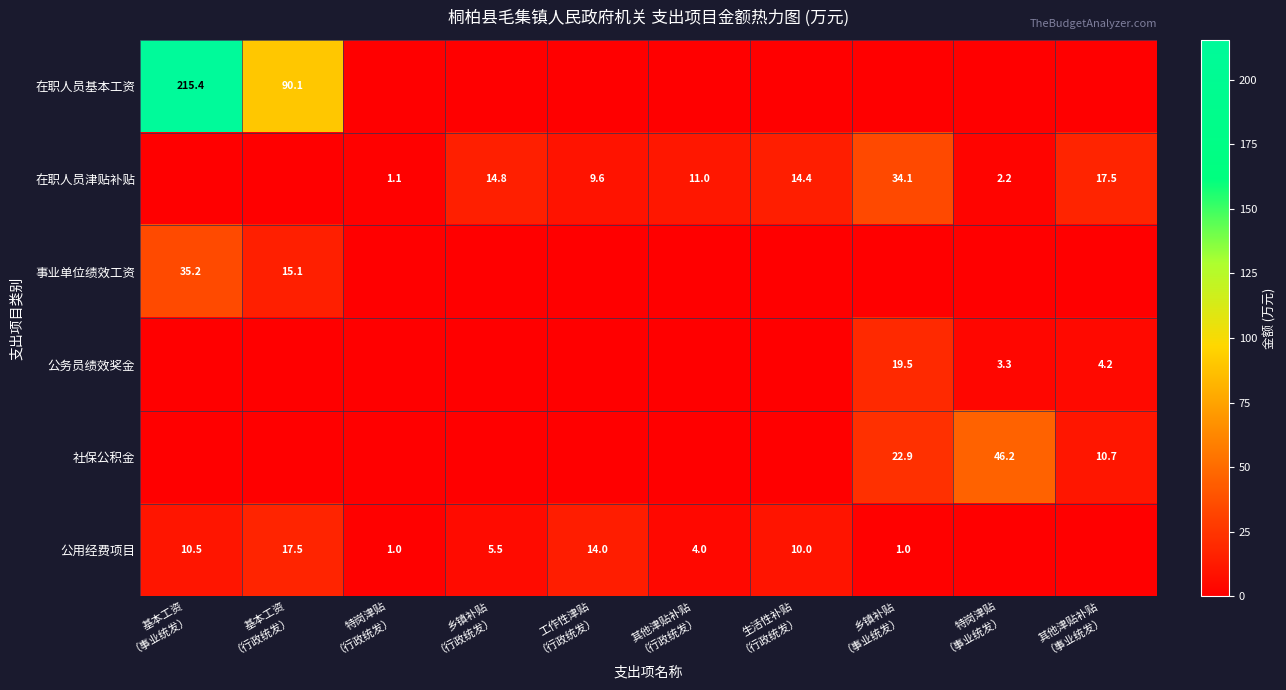

The 在职人员基本工资 series shows 141.3 at 乡镇补贴 （行政统发）. True or false?

False